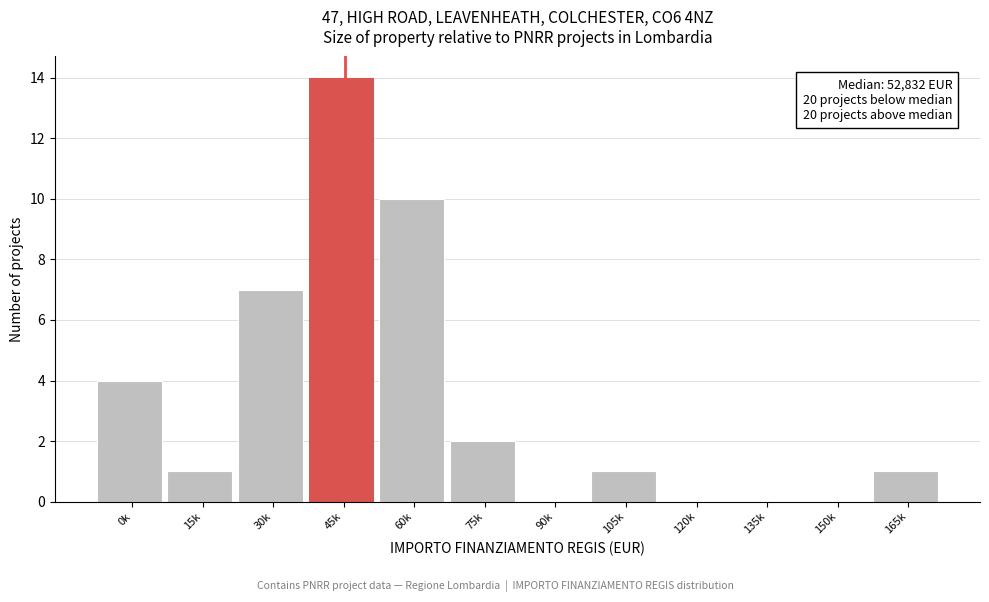

Reading left to right, transcribe all the data shown in this chart.

0k=4	15k=1	30k=7	45k=14	60k=10	75k=2	90k=0	105k=1	120k=0	135k=0	150k=0	165k=1